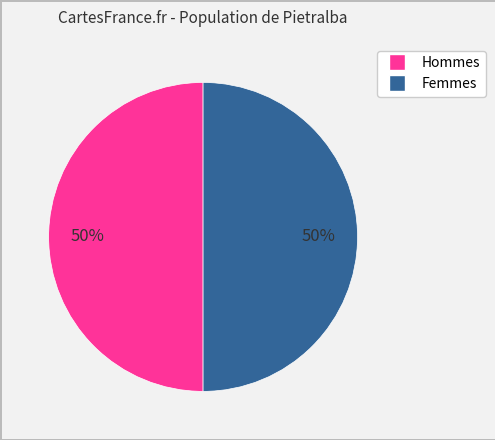

To the nearest percent, what is the average slice percentage?

50%